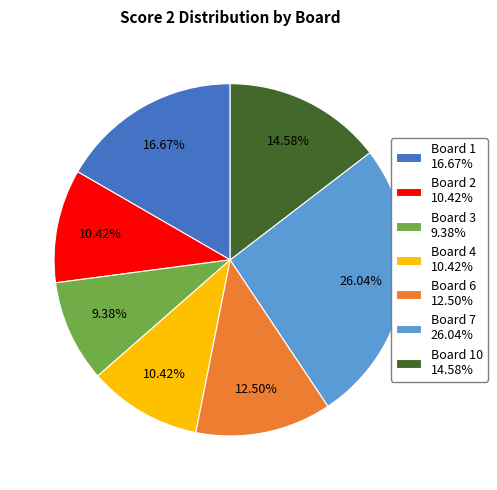

Count the number of slices in the pie.

7